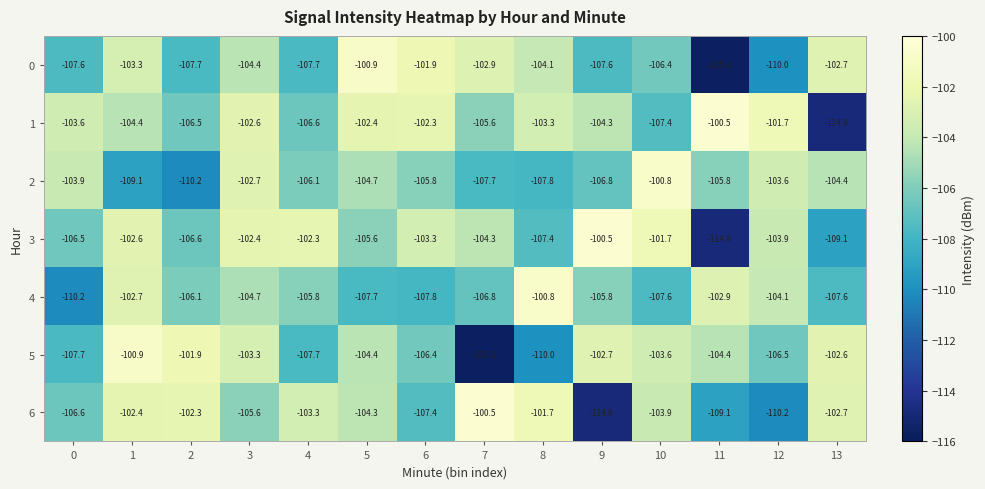

At how many categories does at least one series exceed -106?

14